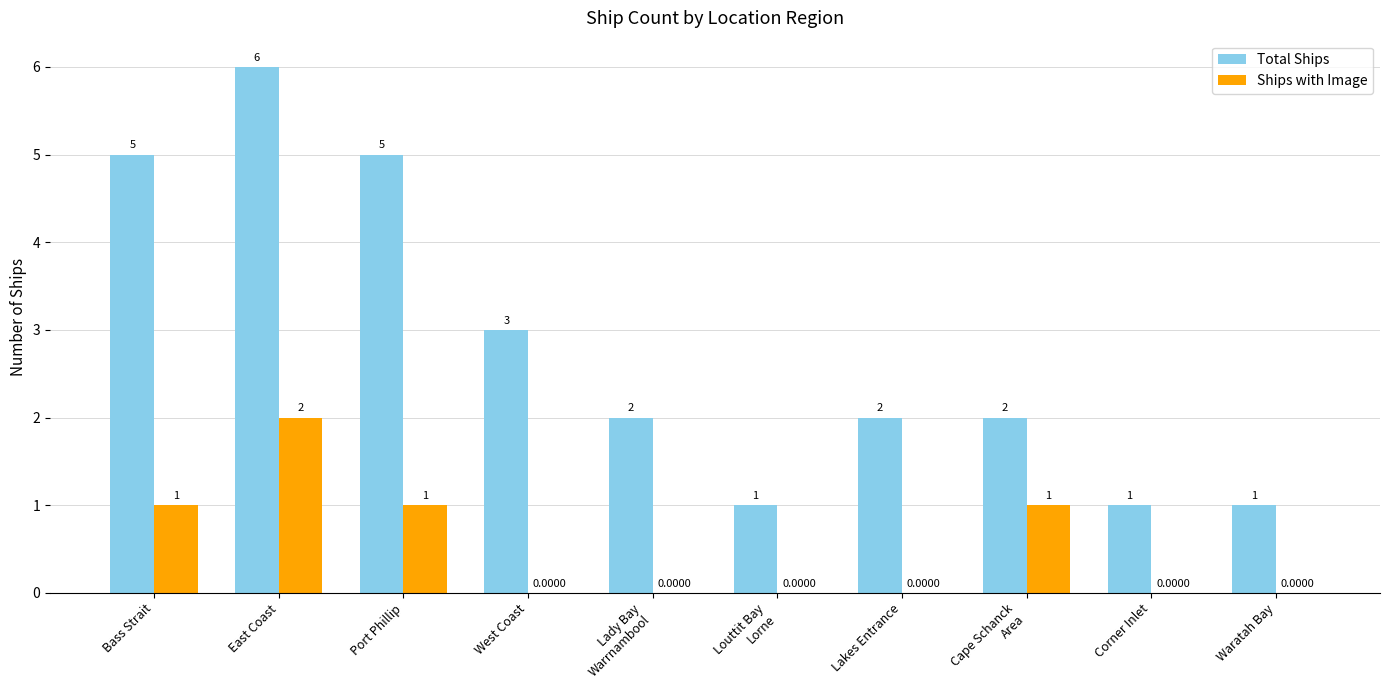

Which series has the largest total across all categories?

Total Ships